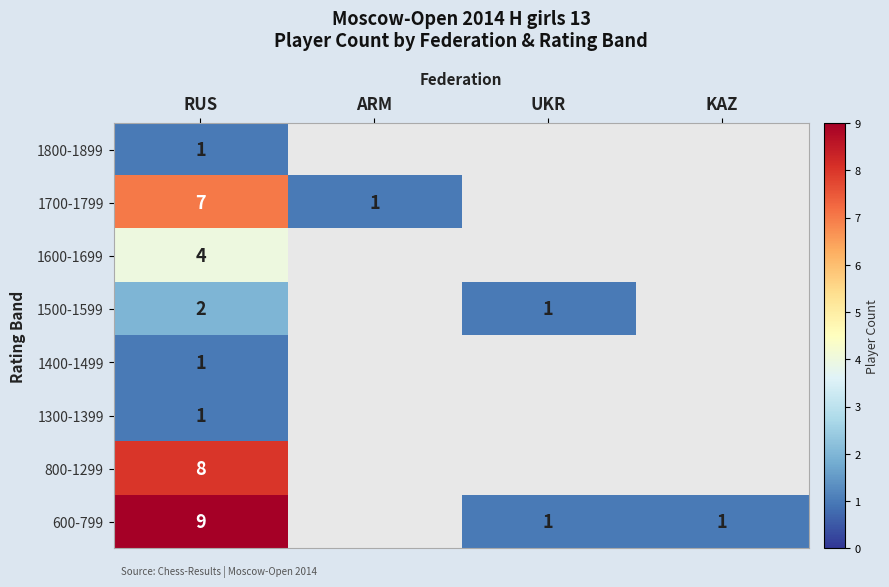

True or false: 600-799 has a value of 1 at UKR.

True